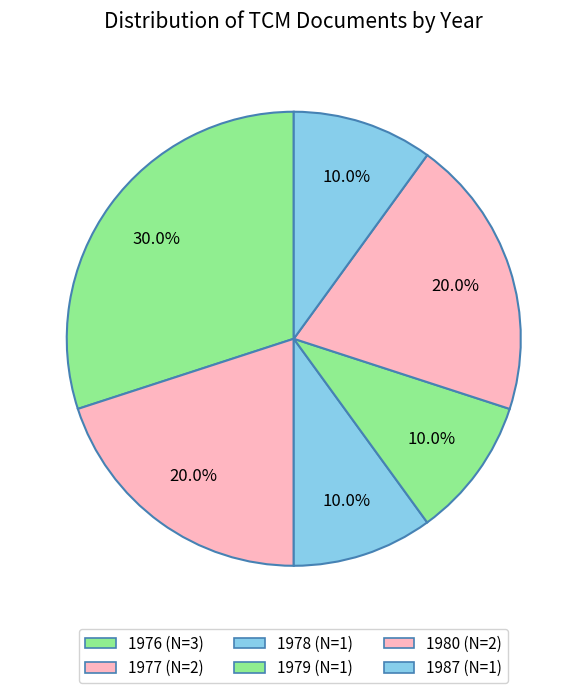

To the nearest percent, what portion does 1987 represent?

10%